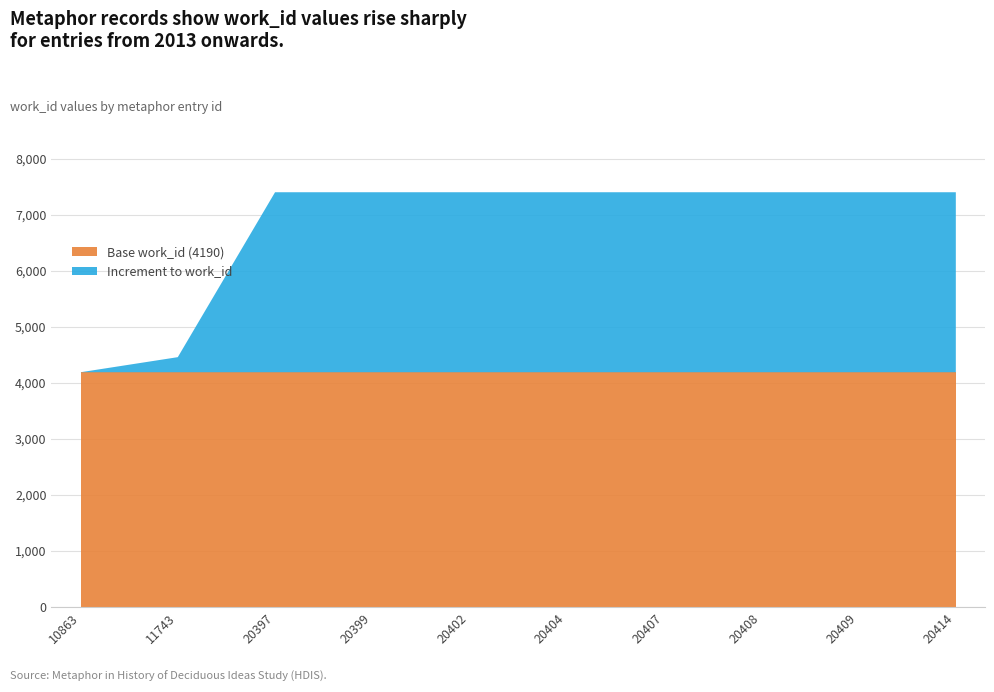

Reading right to left, list all the values displayed in this chart.

20414=7400	20409=7400	20408=7400	20407=7400	20404=7400	20402=7400	20399=7400	20397=7400	11743=4459	10863=4190